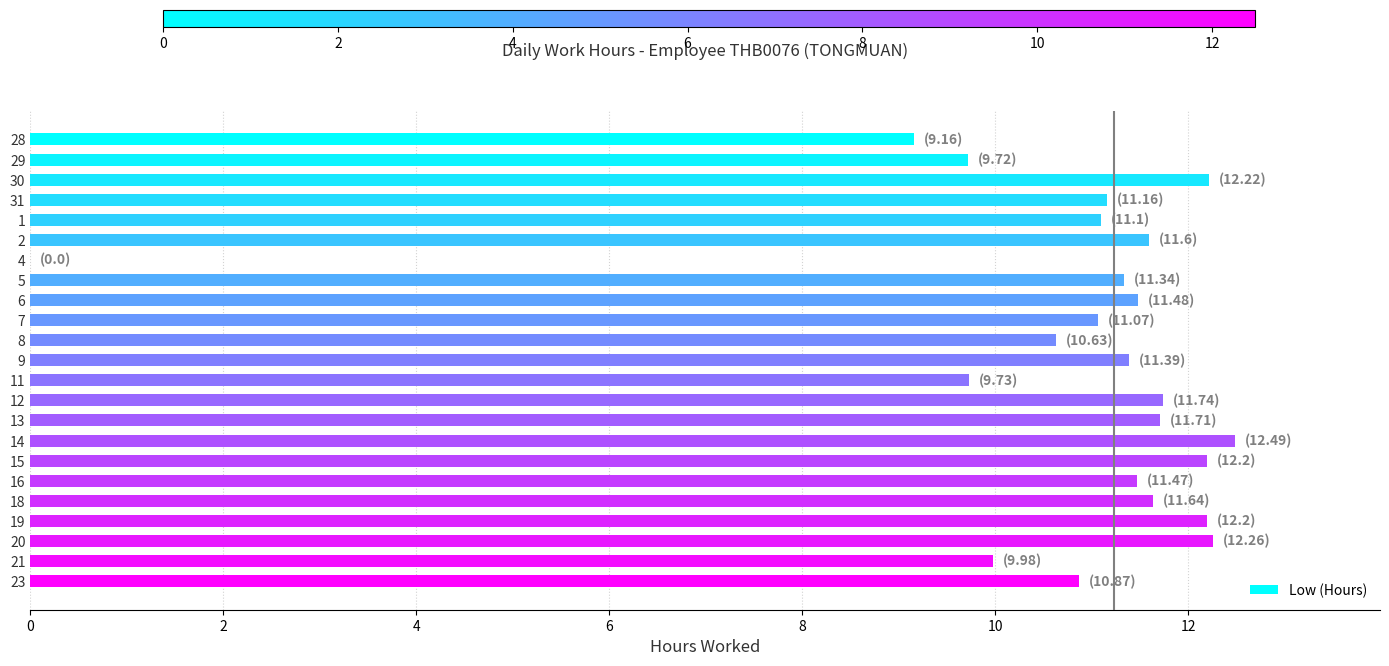

What is the greatest value displayed?

12.5